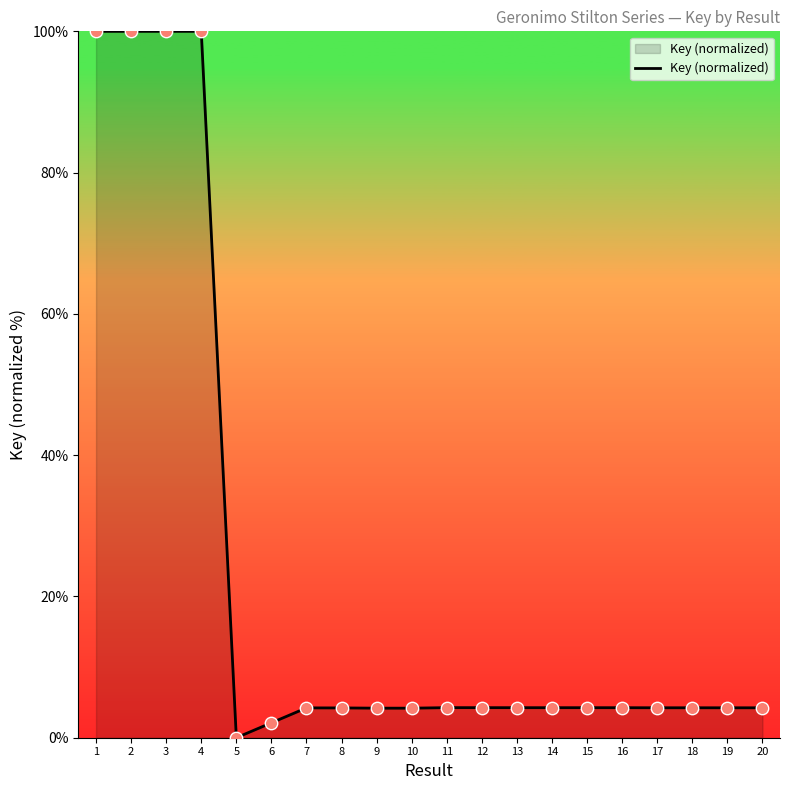

What is the change in value from 3 to 8?

-95.8